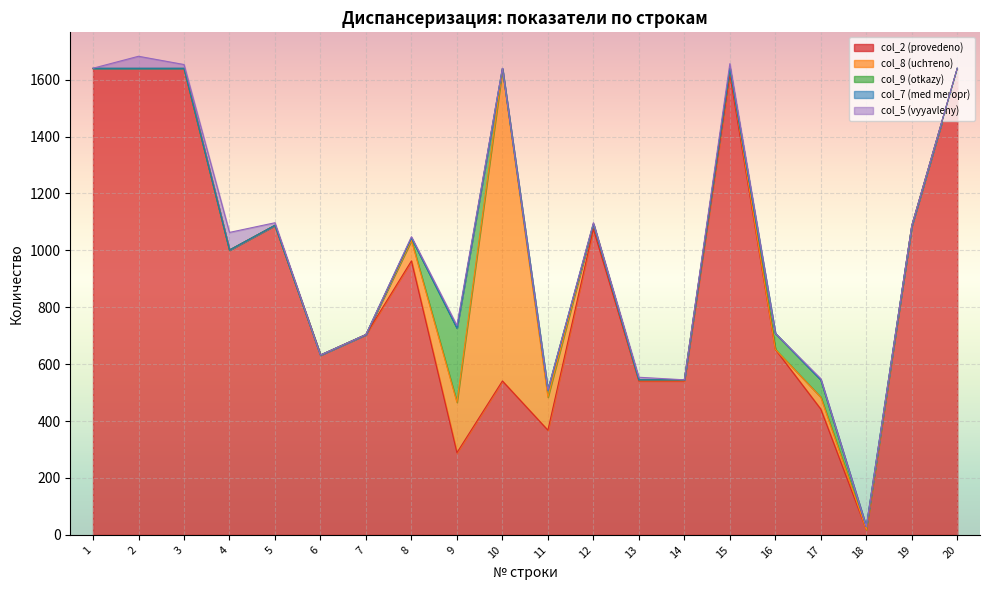

What is the value of the col_2 (provedeno) point at the 10th from the left?

541